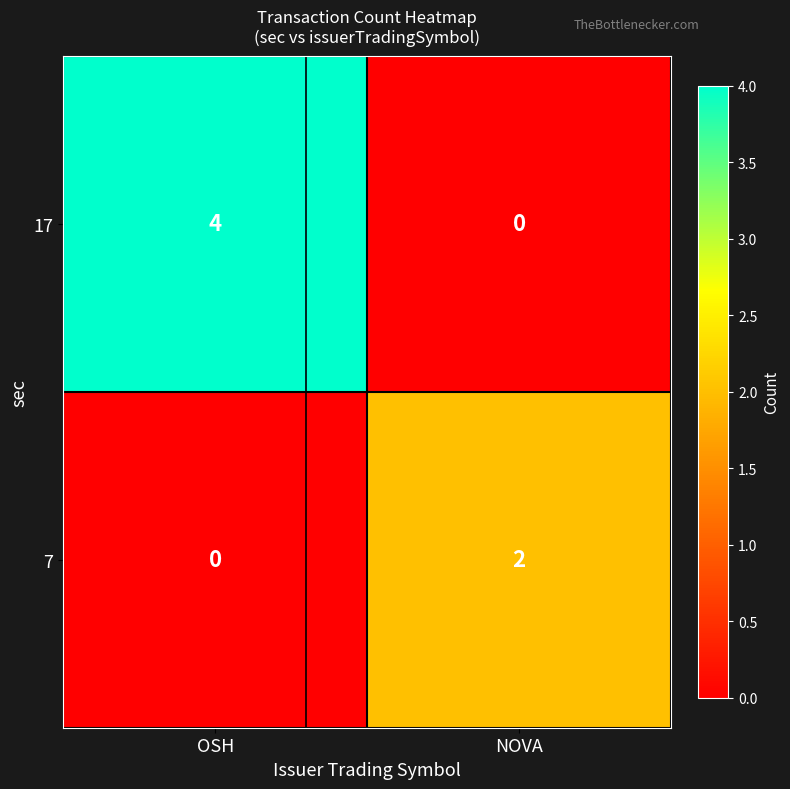

List the series in order of their overall mean, lowest first.

7, 17